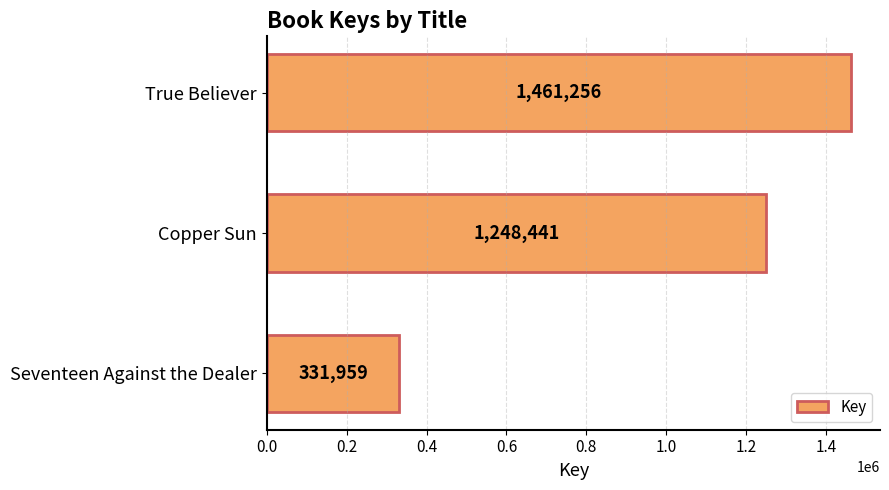

Which has a higher value, Copper Sun or Seventeen Against the Dealer?

Copper Sun